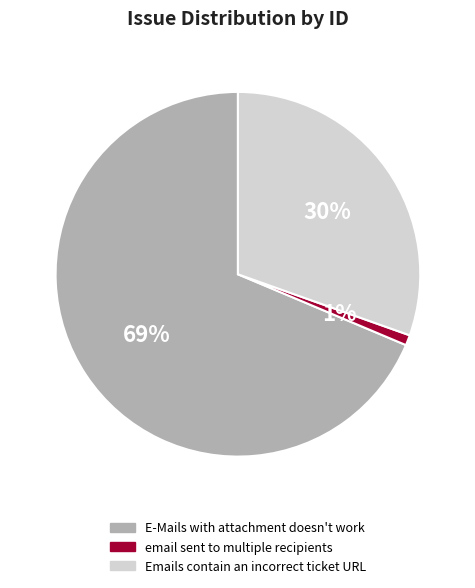

Is the sum of email sent to multiple recipients and Emails contain an incorrect ticket URL greater than half?

No